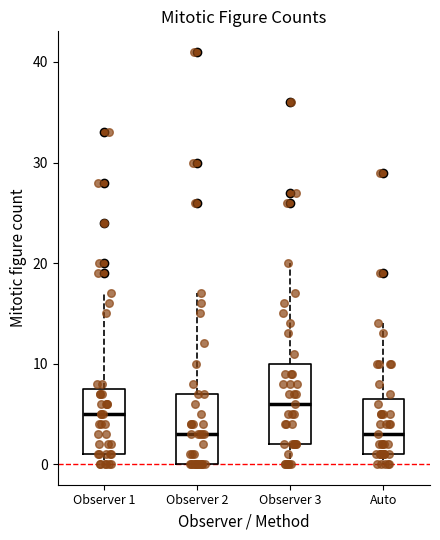

Reading left to right, transcribe this box plot: for each box, give where its median line is, the range the box spans, and where its two whiskers end, as read against the y-axis. The values are not printed on the chart, so give them approximately, as read against the axis.

Observer 1: median 5, box 1 to 8, whiskers 0 to 17
Observer 2: median 3, box 0 to 7, whiskers 0 to 17
Observer 3: median 6, box 2 to 10, whiskers 0 to 20
Auto: median 3, box 1 to 7, whiskers 0 to 14